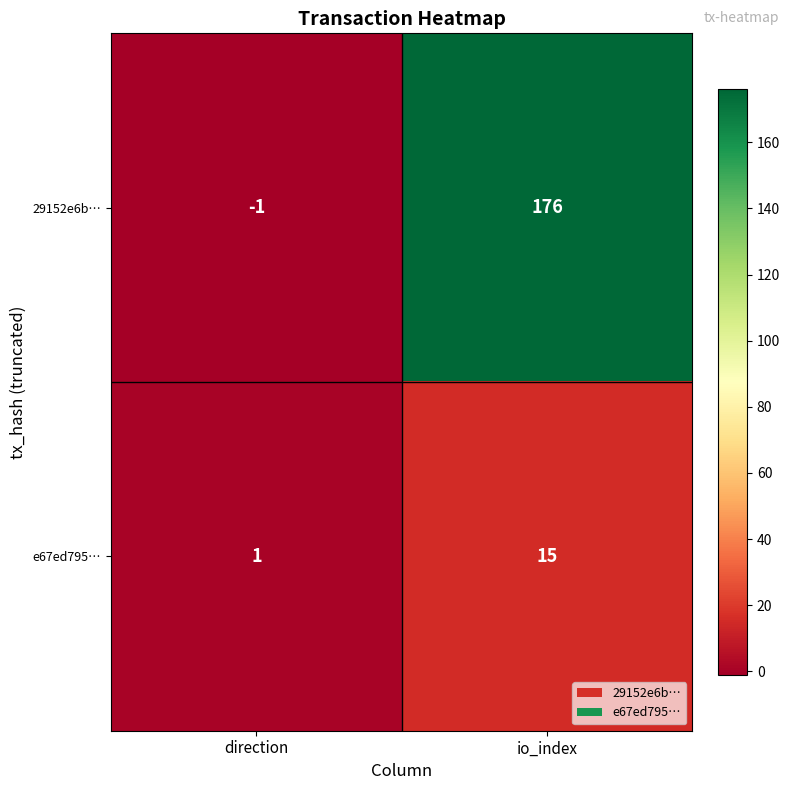

What is the sum of all 29152e6b… values?

175